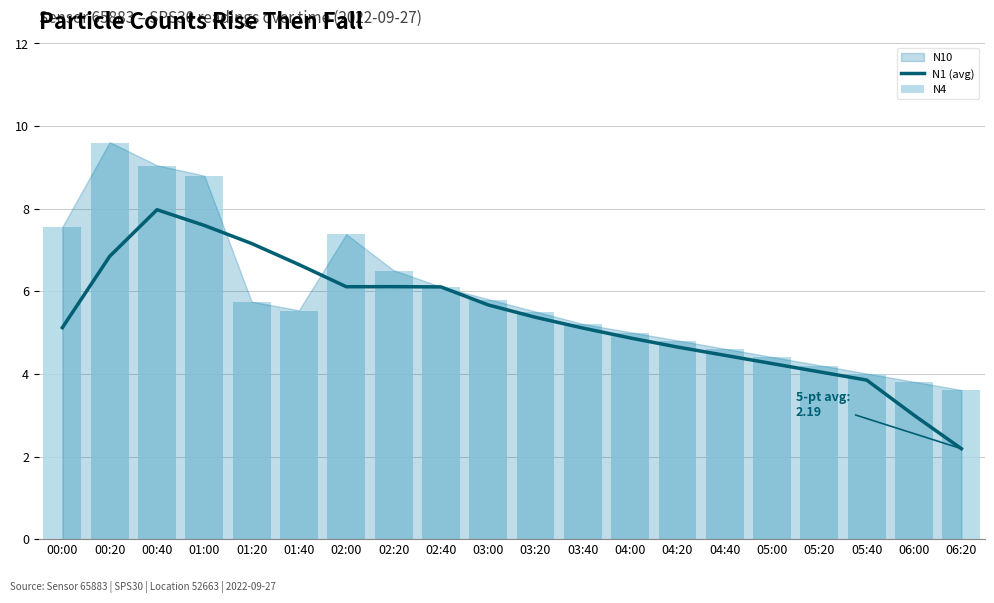

What is the greatest value displayed?

9.6